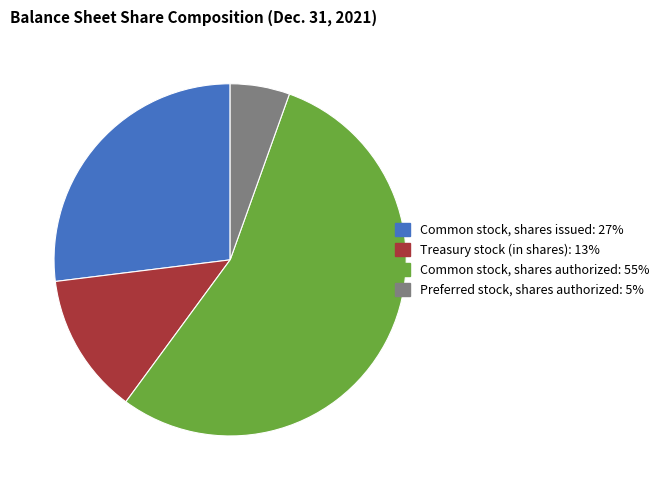

Which category has the smallest portion of the pie?

Preferred stock, shares authorized